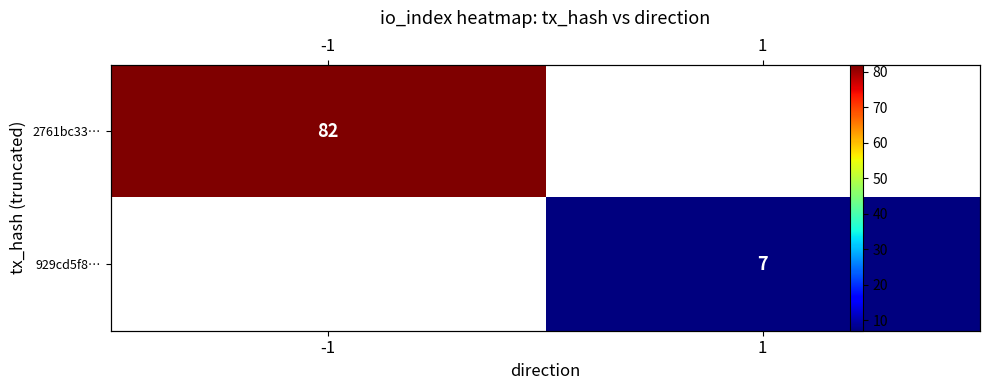

Is it true that 2761bc33… equals 82.0 at -1?

True